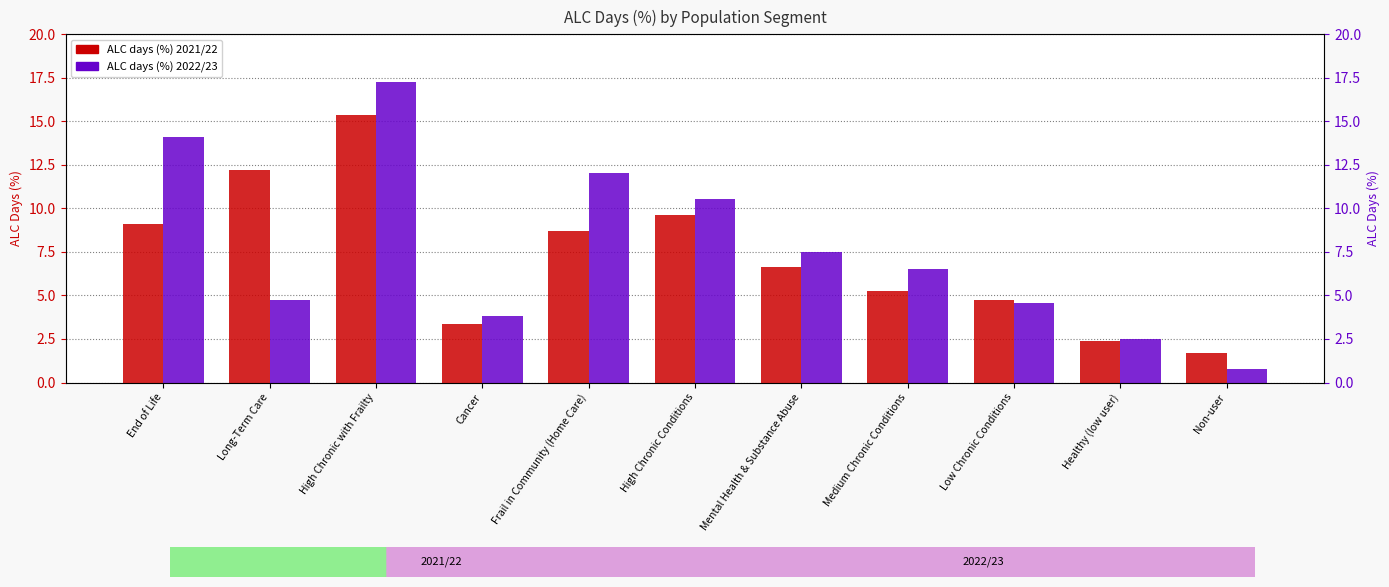

List the series in order of their overall mean, highest first.

ALC days (%) 2022/23, ALC days (%) 2021/22